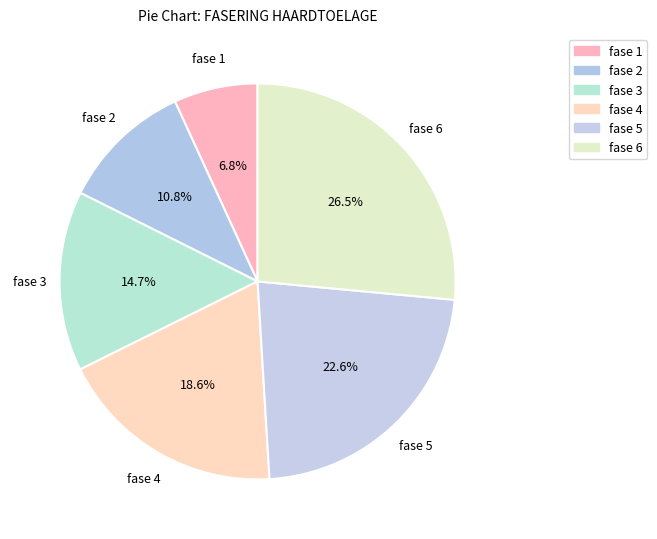

How much of the chart is everything except fase 4?

81.4%